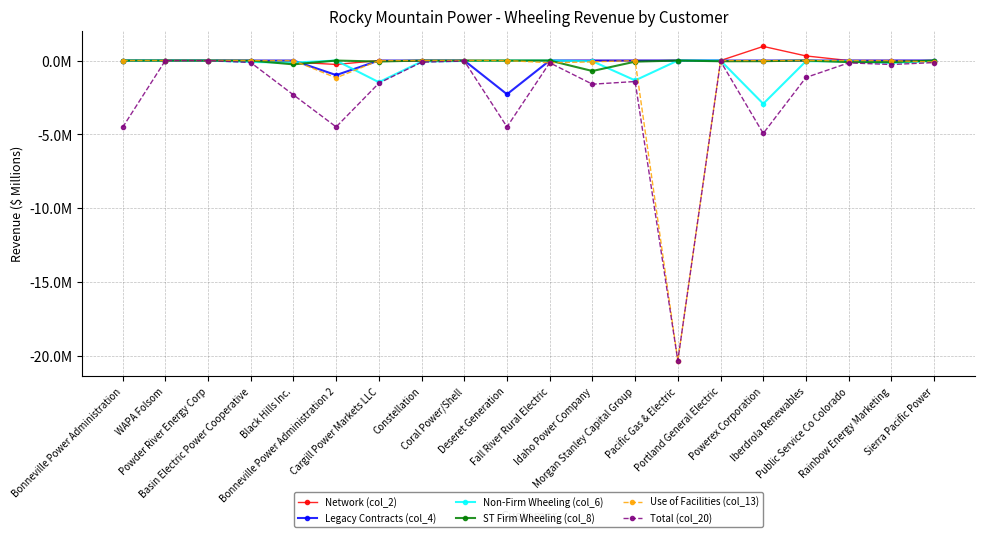

What are all the series names shown in the legend?

Network (col_2), Legacy Contracts (col_4), Non-Firm Wheeling (col_6), ST Firm Wheeling (col_8), Use of Facilities (col_13), Total (col_20)